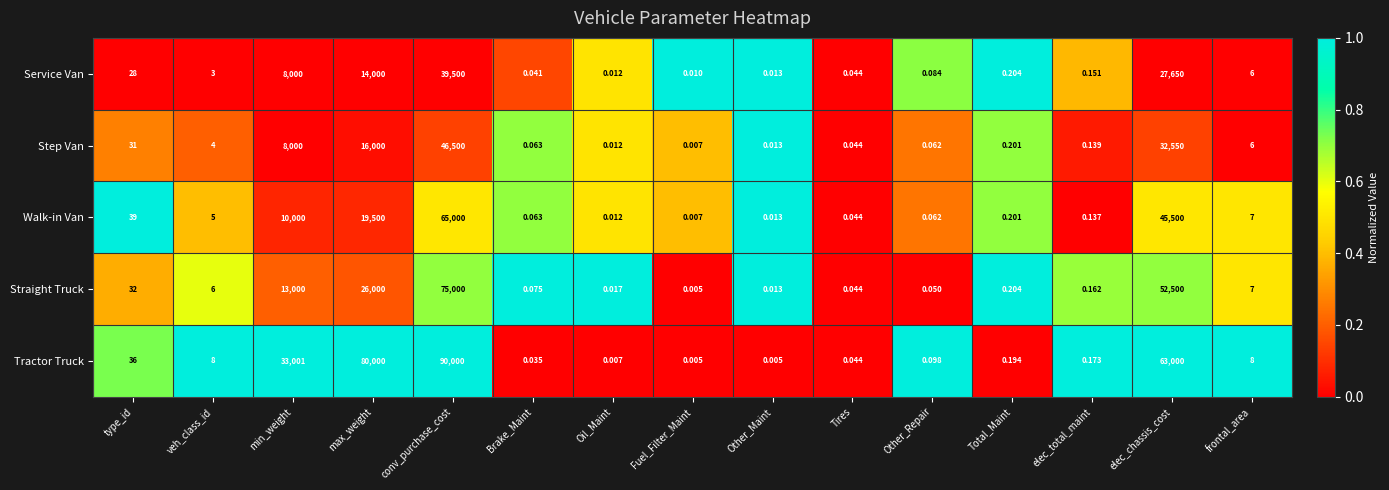

Where is Tractor Truck nearest to the value 45000?

min_weight